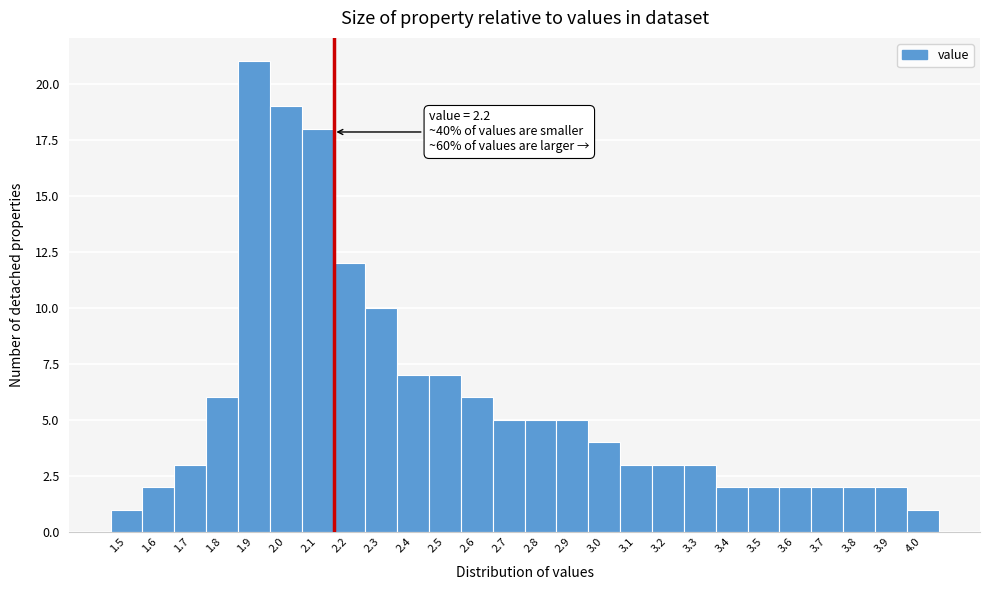

Reading left to right, extract all data points from this chart.

1	2	3	6	21	19	18	12	10	7	7	6	5	5	5	4	3	3	3	2	2	2	2	2	2	1